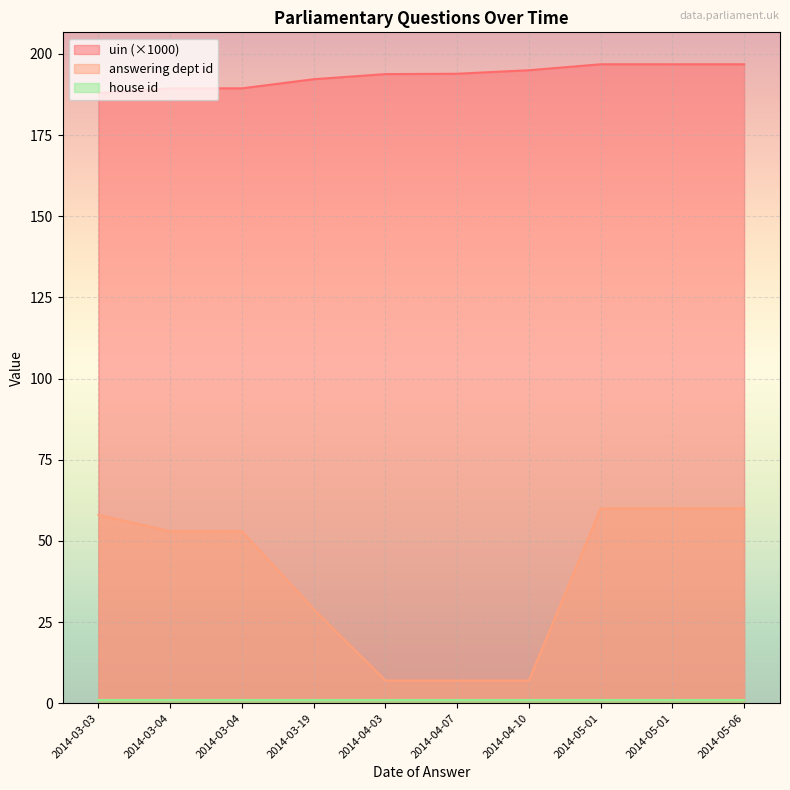

What is the difference between the second highest and second lowest values in the uin series?

7.4